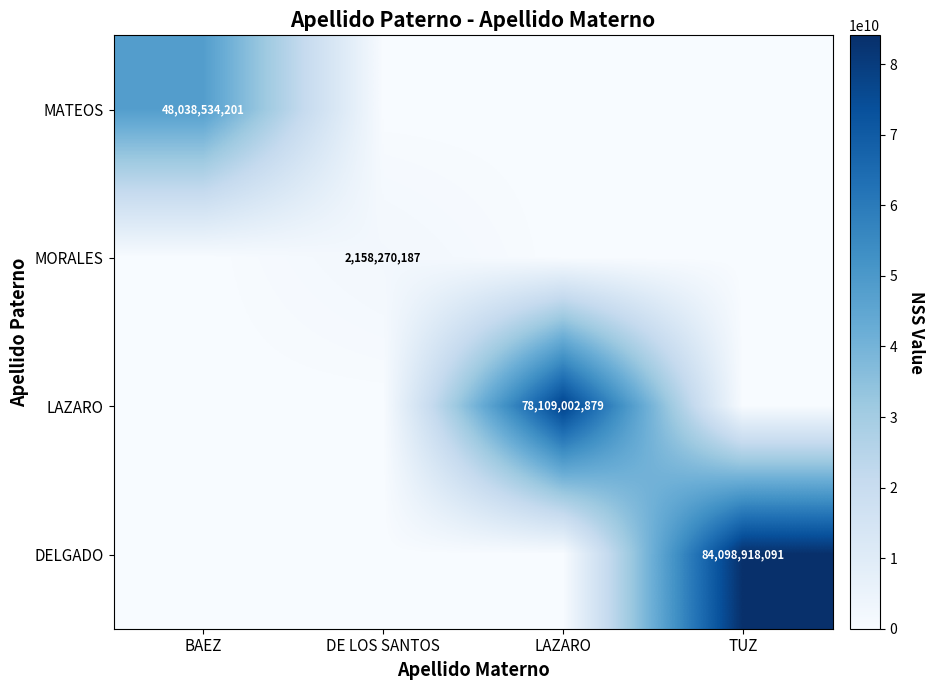

The DELGADO series shows 84098918091 at TUZ. True or false?

True